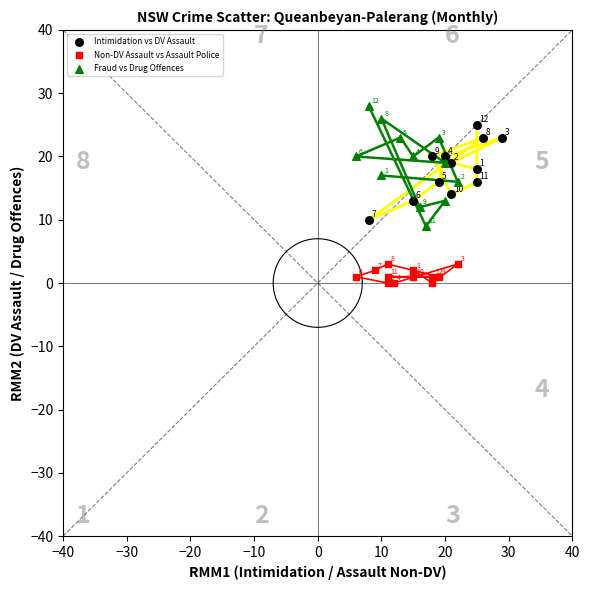

Which series reaches the maximum Y coordinate?

Fraud vs Drug Offences